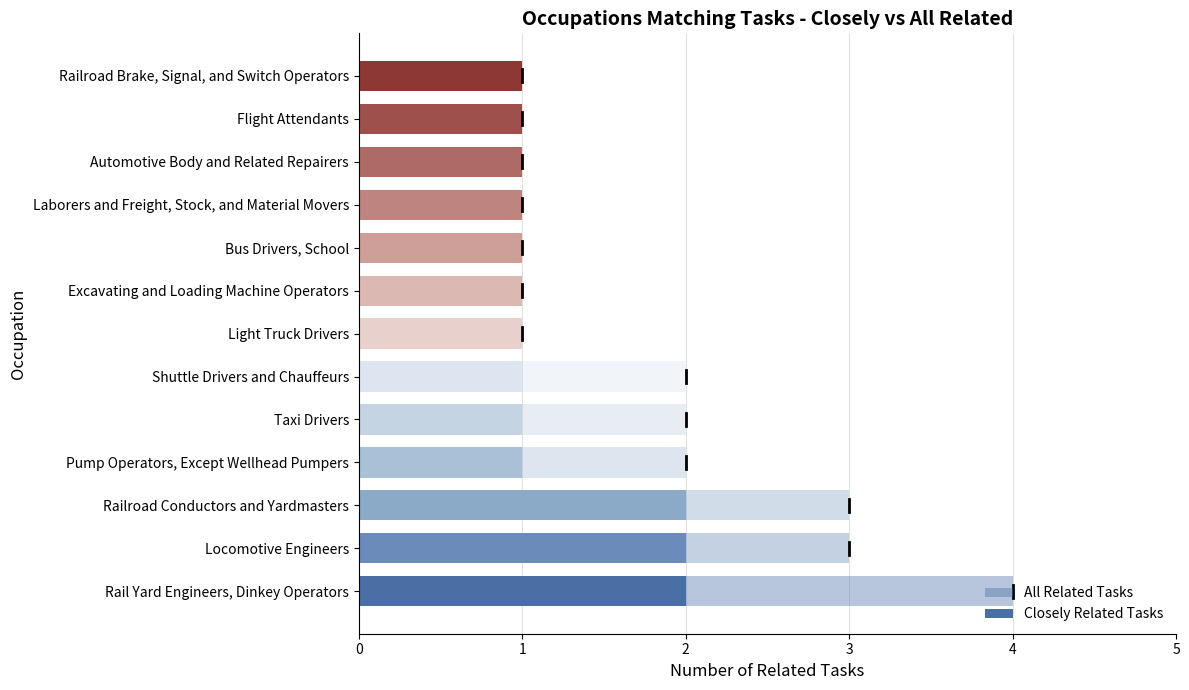

What is the lowest value of the Closely Related Tasks series?

1